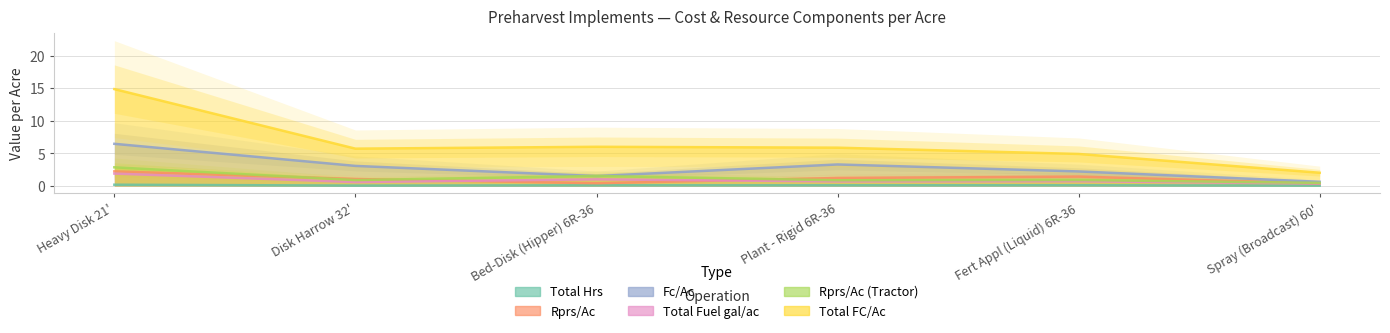

How many interior local valleys does the Total Hrs series have?

1